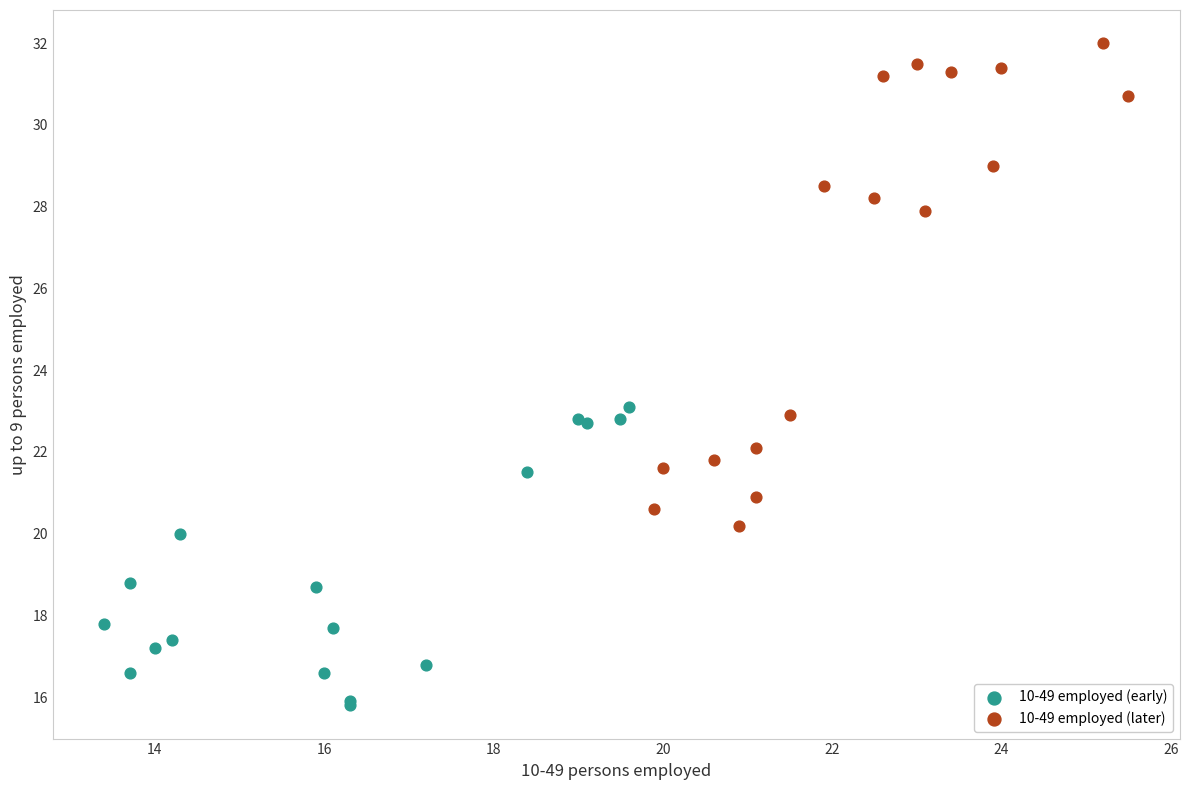

Which series has the largest Y range (max minus min)?

10-49 employed (later)